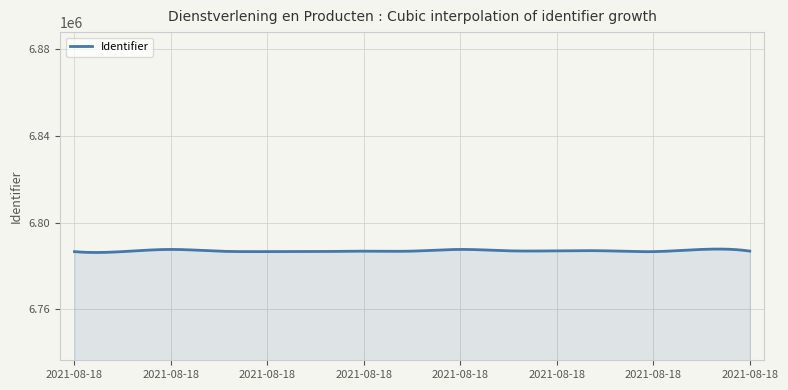

True or false: the data has more than 2 interior local peaks.

True